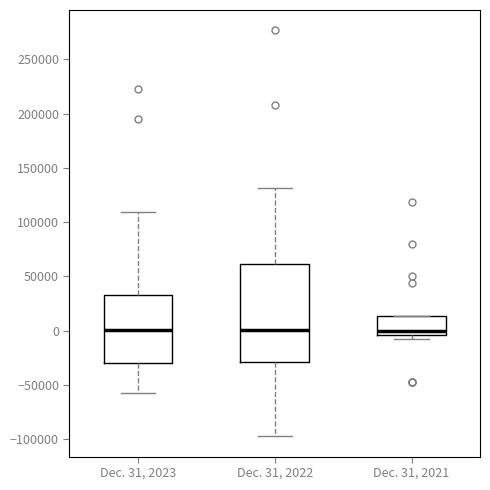

Reading left to right, read every box against the y-axis: the position of its median line, the range the box covers, and the ends of its whiskers. The values are not printed on the chart, so give them approximately, as read against the axis.

Dec. 31, 2023: median 0, box -30000 to 35000, whiskers -55000 to 110000
Dec. 31, 2022: median 0, box -30000 to 60000, whiskers -95000 to 130000
Dec. 31, 2021: median 0, box -5000 to 15000, whiskers -10000 to 15000